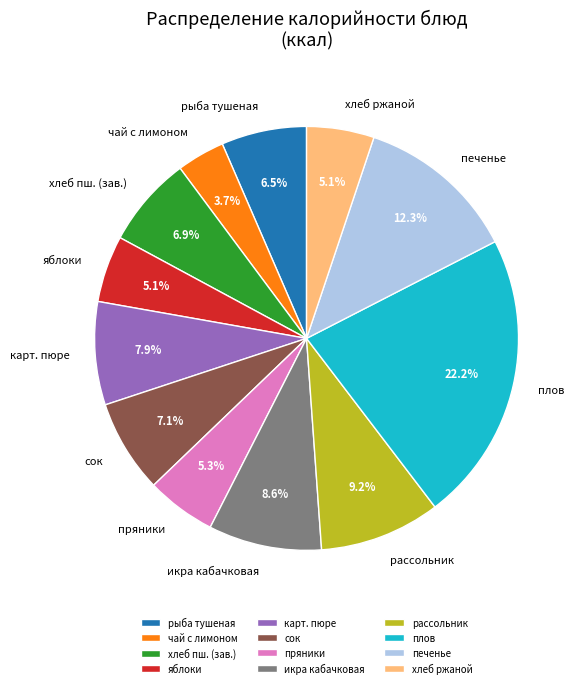

What is the ratio of the value at рыба тушеная to the value at печенье?

0.5